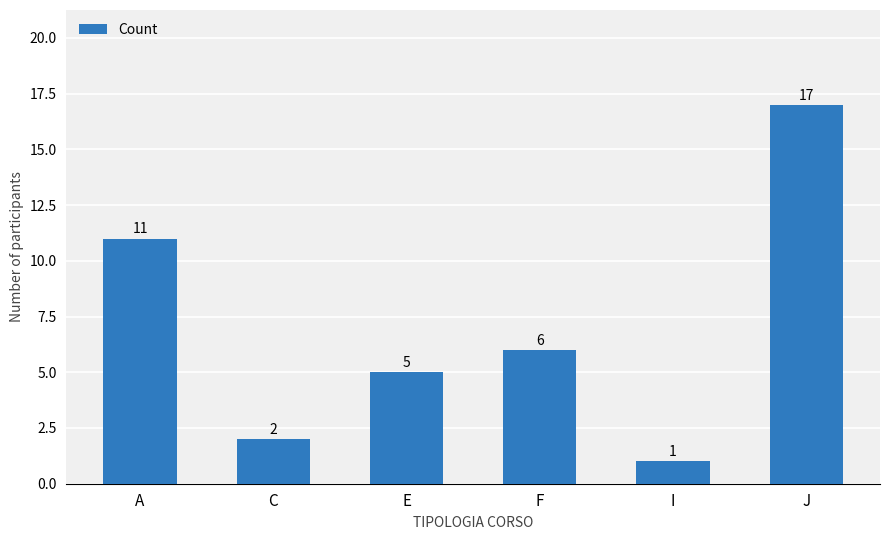

List the labels in order of value, largest first.

J, A, F, E, C, I